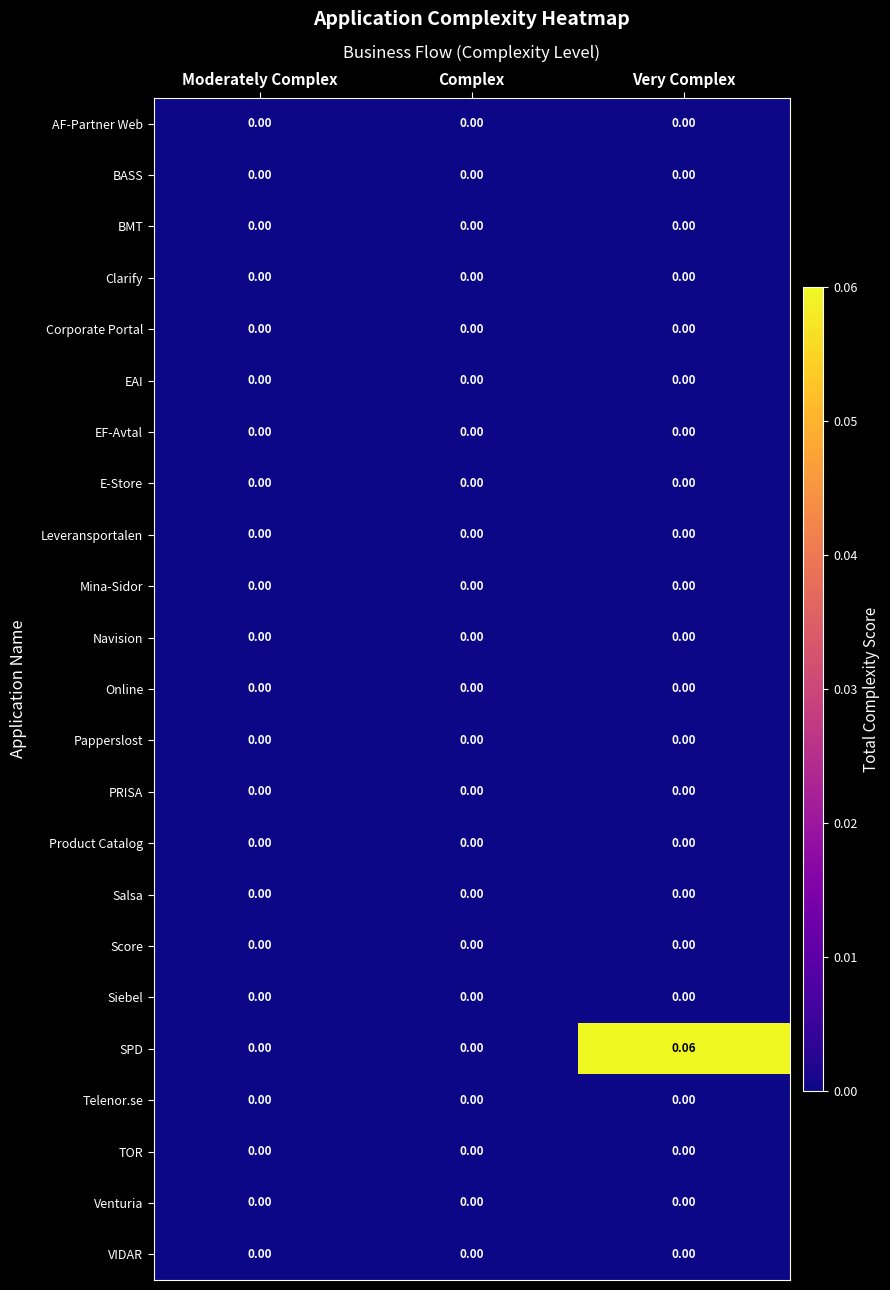

Which series has the largest range (max minus min)?

SPD